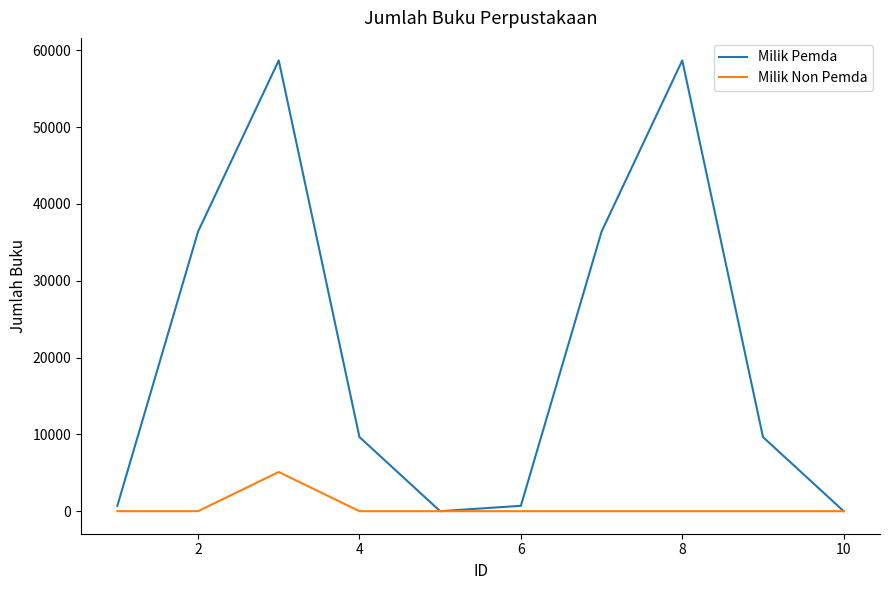

Reading left to right, extract all data points from this chart.

Milik Pemda: 700	36394	58687	9653	0	700	36394	58687	9653	0
Milik Non Pemda: 0	0	5103	0	0	0	0	0	0	0